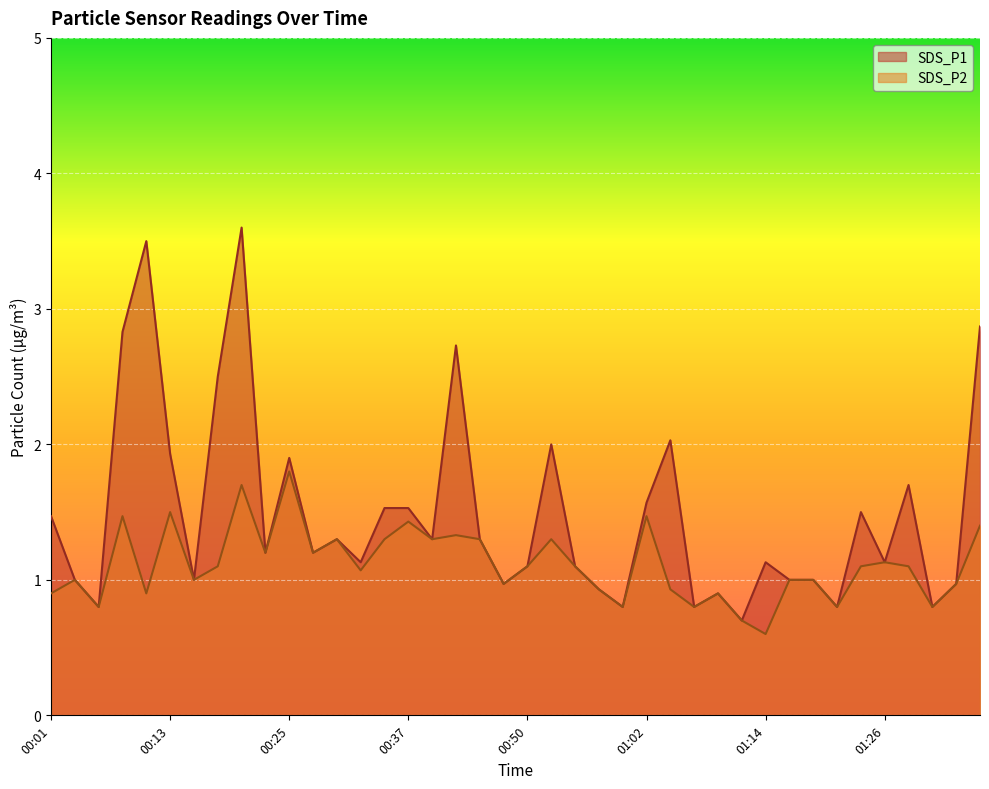

How many lines are shown in the chart?

2